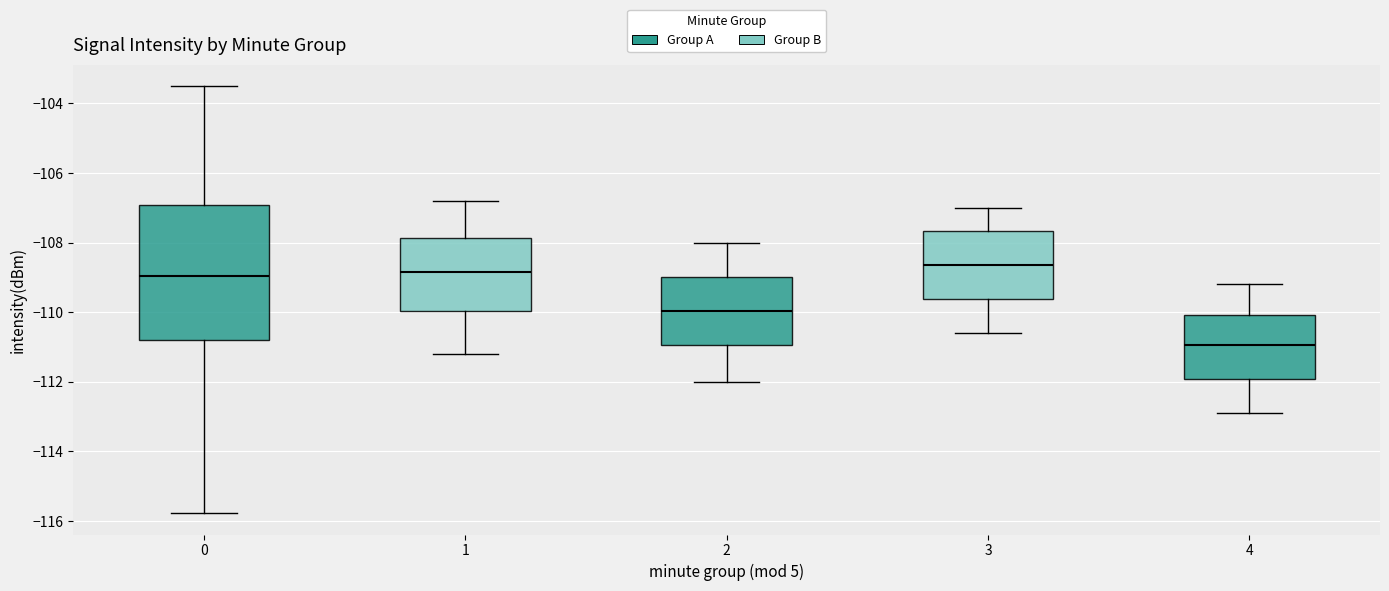

Reading left to right, read every box against the y-axis: the position of its median line, the range the box covers, and the ends of its whiskers. The values are not printed on the chart, so give them approximately, as read against the axis.

0: median -109.0, box -110.8 to -107.0, whiskers -115.8 to -103.6
1: median -108.8, box -110.0 to -107.8, whiskers -111.2 to -106.8
2: median -110.0, box -111.0 to -109.0, whiskers -112.0 to -108.0
3: median -108.6, box -109.6 to -107.6, whiskers -110.6 to -107.0
4: median -111.0, box -112.0 to -110.0, whiskers -112.8 to -109.2